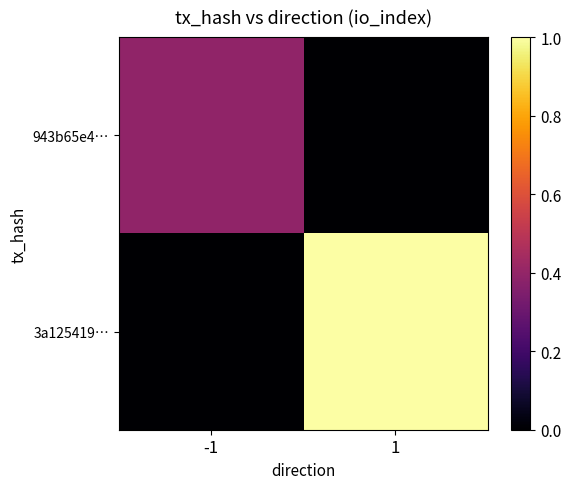

Reading left to right, extract all data points from this chart.

943b65e4…: -1=0.4	1=0.0
3a125419…: -1=0.0	1=1.0